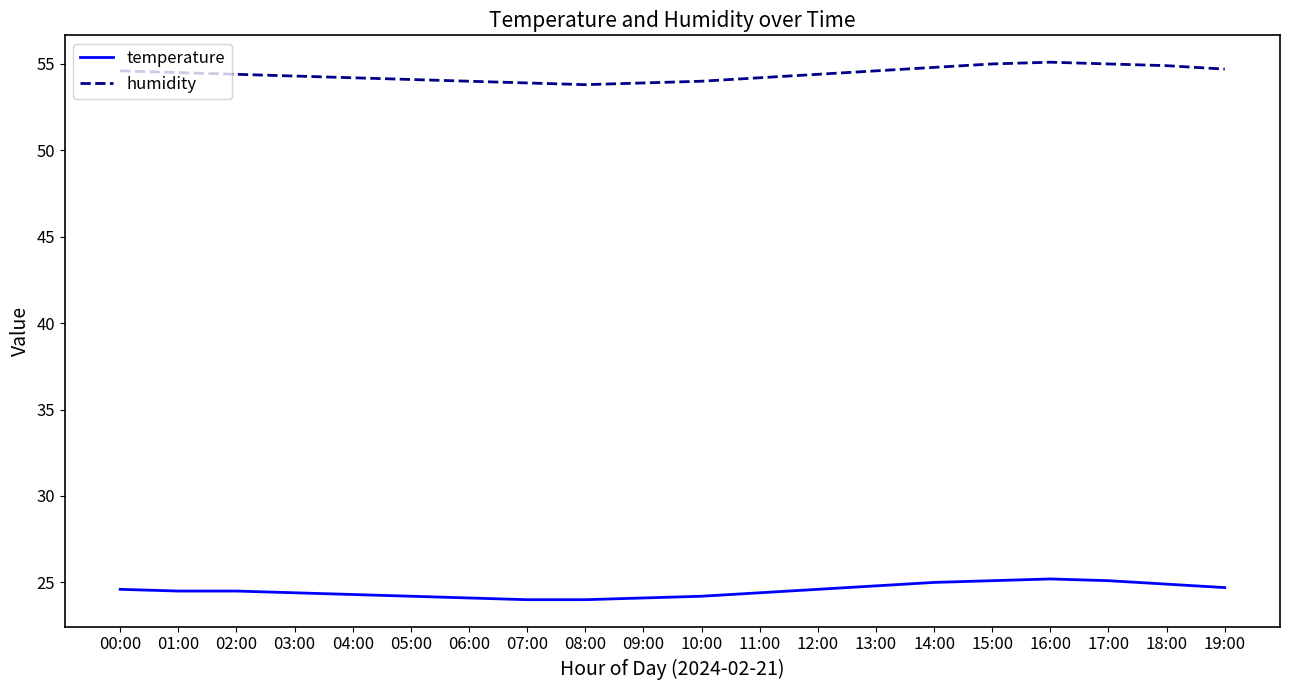

Which series changed the most between 13:00 and 16:00?

humidity